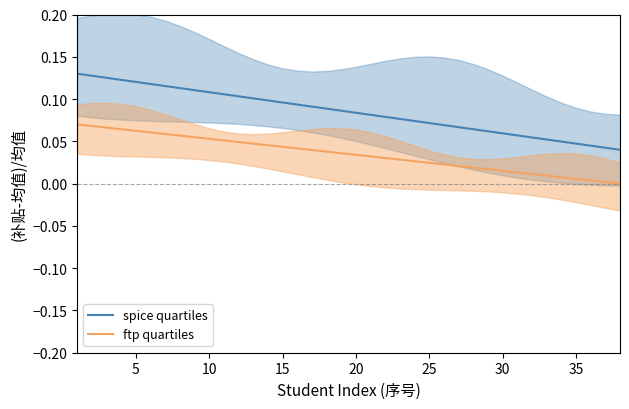

True or false: ftp quartiles has more than 2 points higher than both neighbors.

False